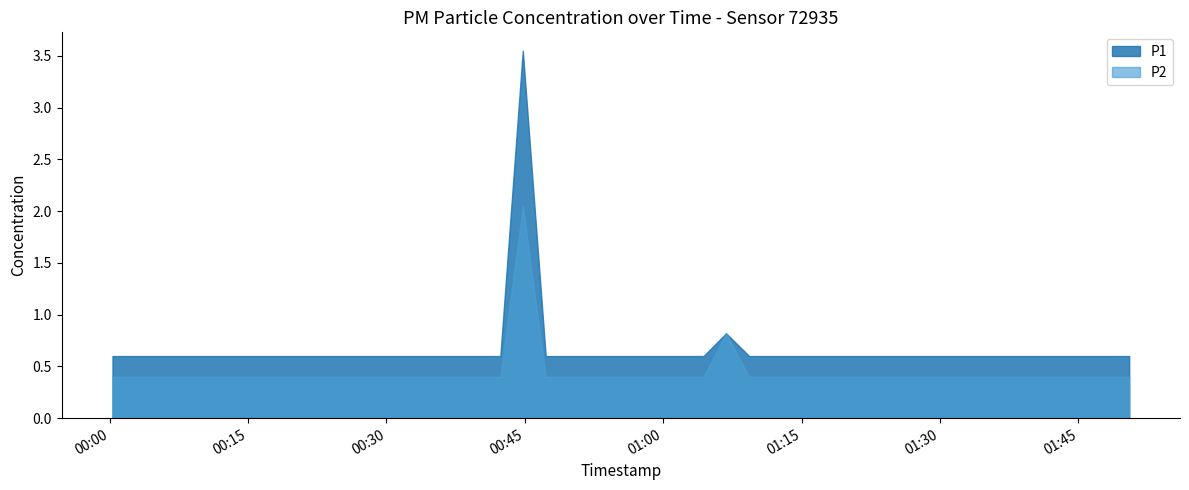

What are all the series names shown in the legend?

P1, P2